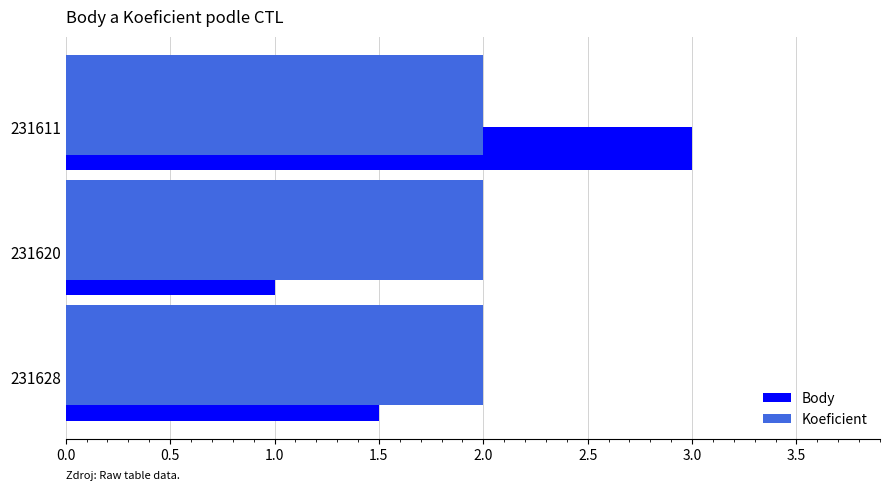

The value of Body at 231620 is 1.0. True or false?

True